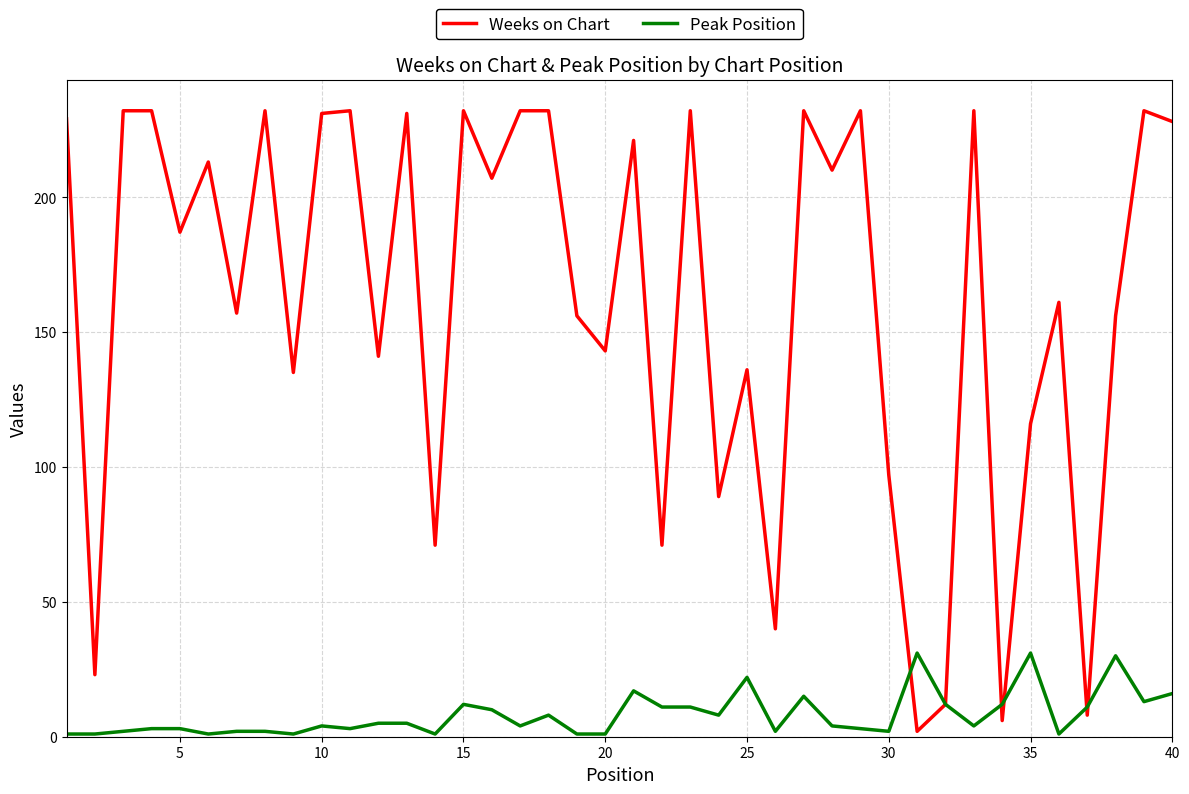

List the series in order of their overall mean, lowest first.

Peak Position, Weeks on Chart